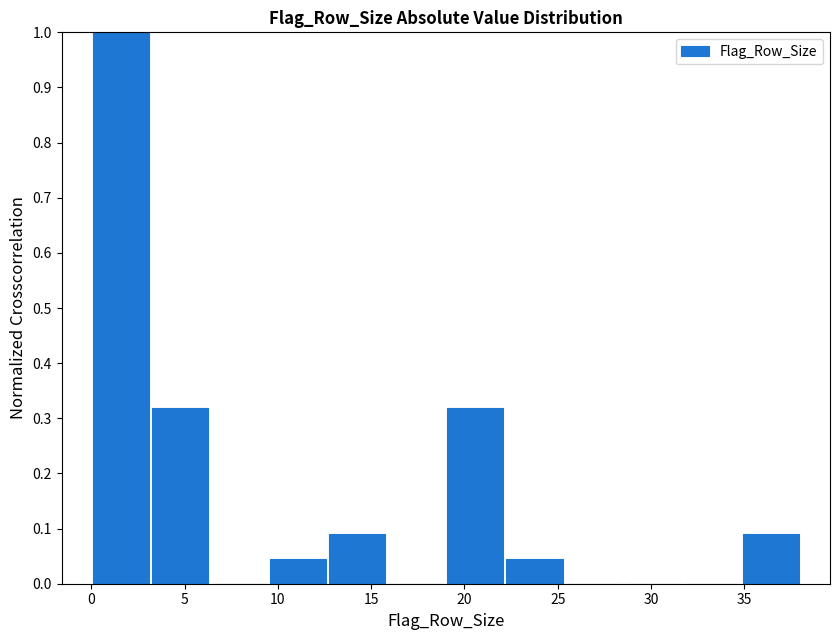

Over which range of the x-axis is the bar tallest?

0.0 to 3.0